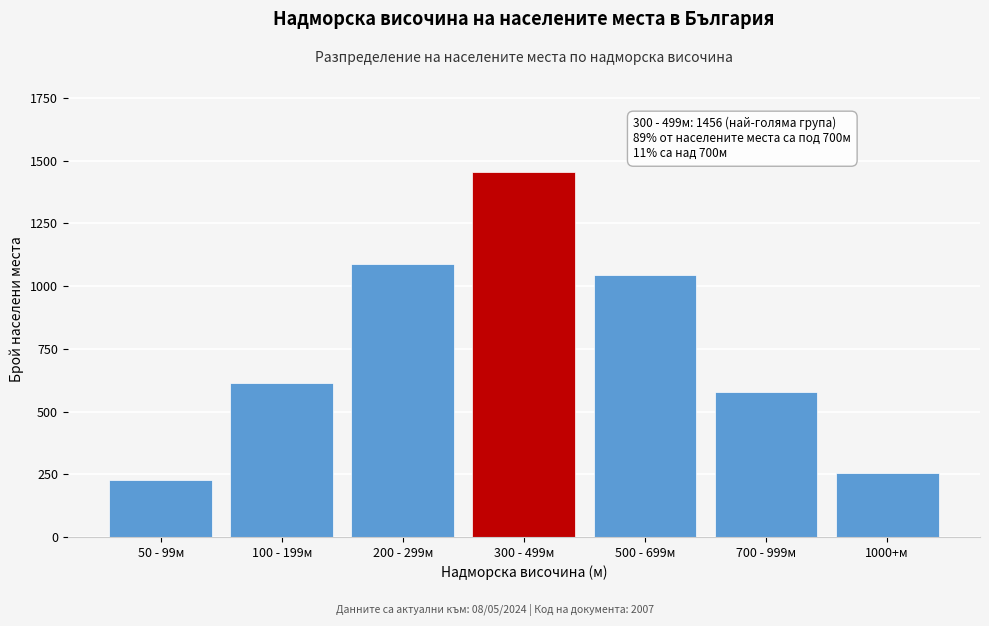

Reading left to right, transcribe all the data shown in this chart.

50 - 99м=227	100 - 199м=612	200 - 299м=1089	300 - 499м=1456	500 - 699м=1043	700 - 999м=578	1000+м=254